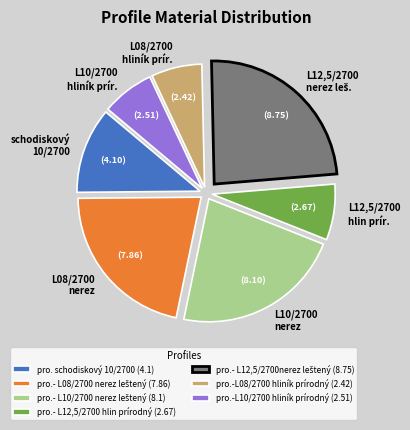

True or false: pro.-L10/2700 hliník prírodný accounts for 7% of the total.

True